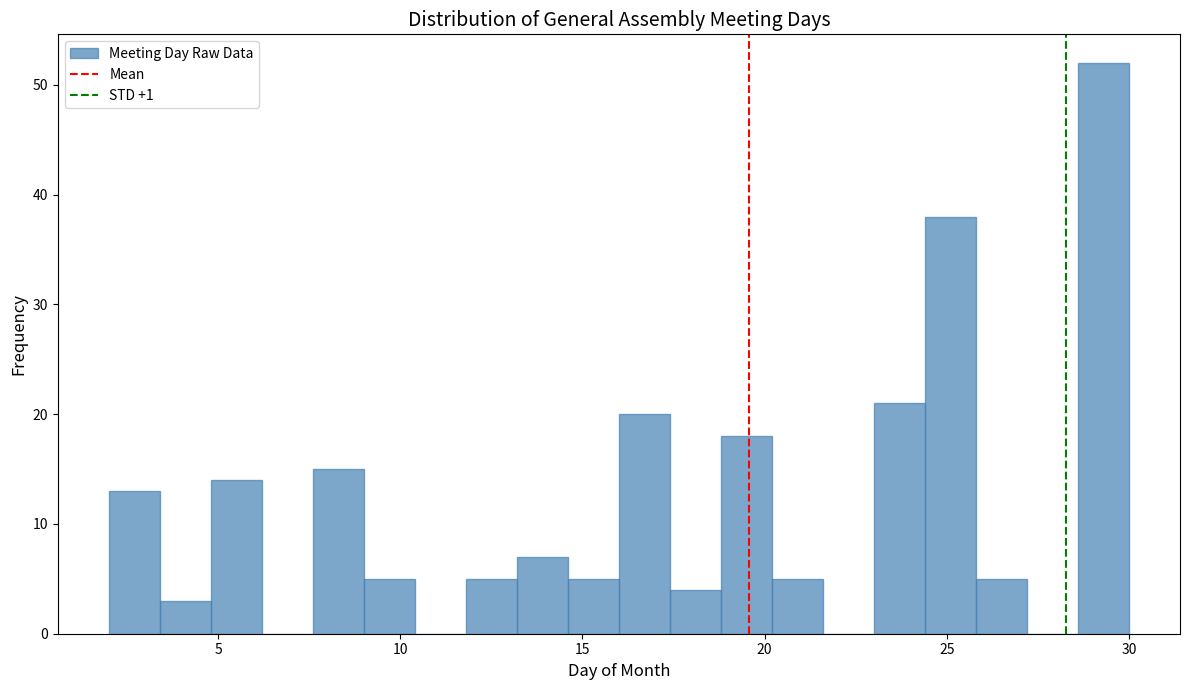

Read against the x-axis, roughly where is the centre of the tallest bar?

29.5